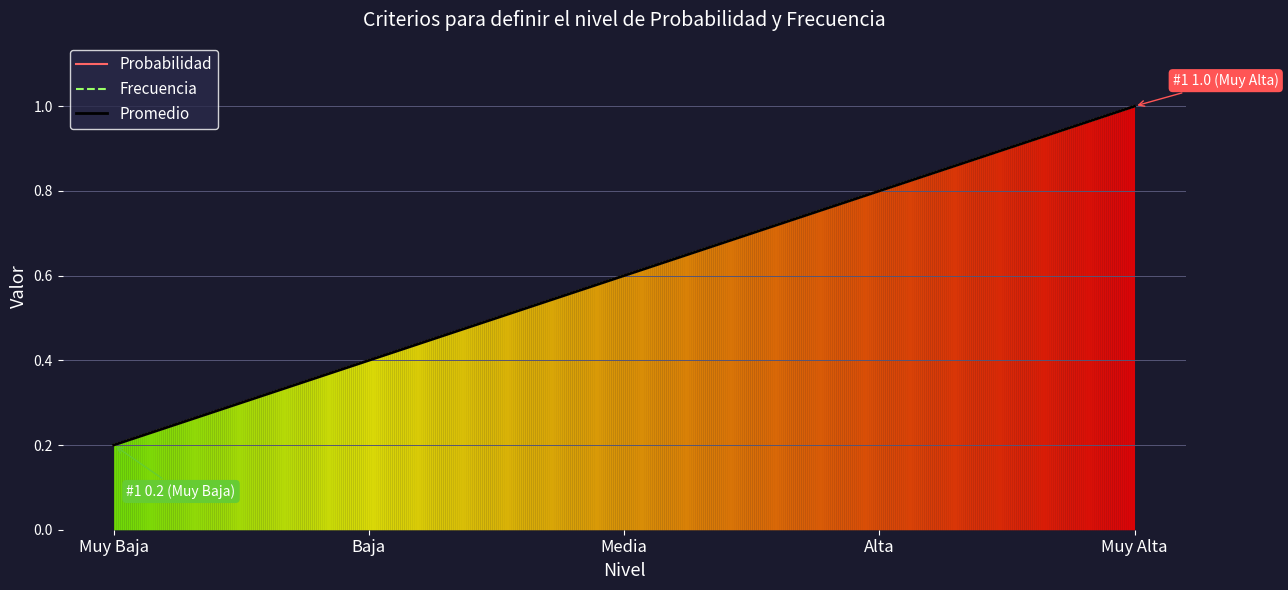

Rank the series at Alta from lowest to highest value.

Probabilidad, Frecuencia, Promedio